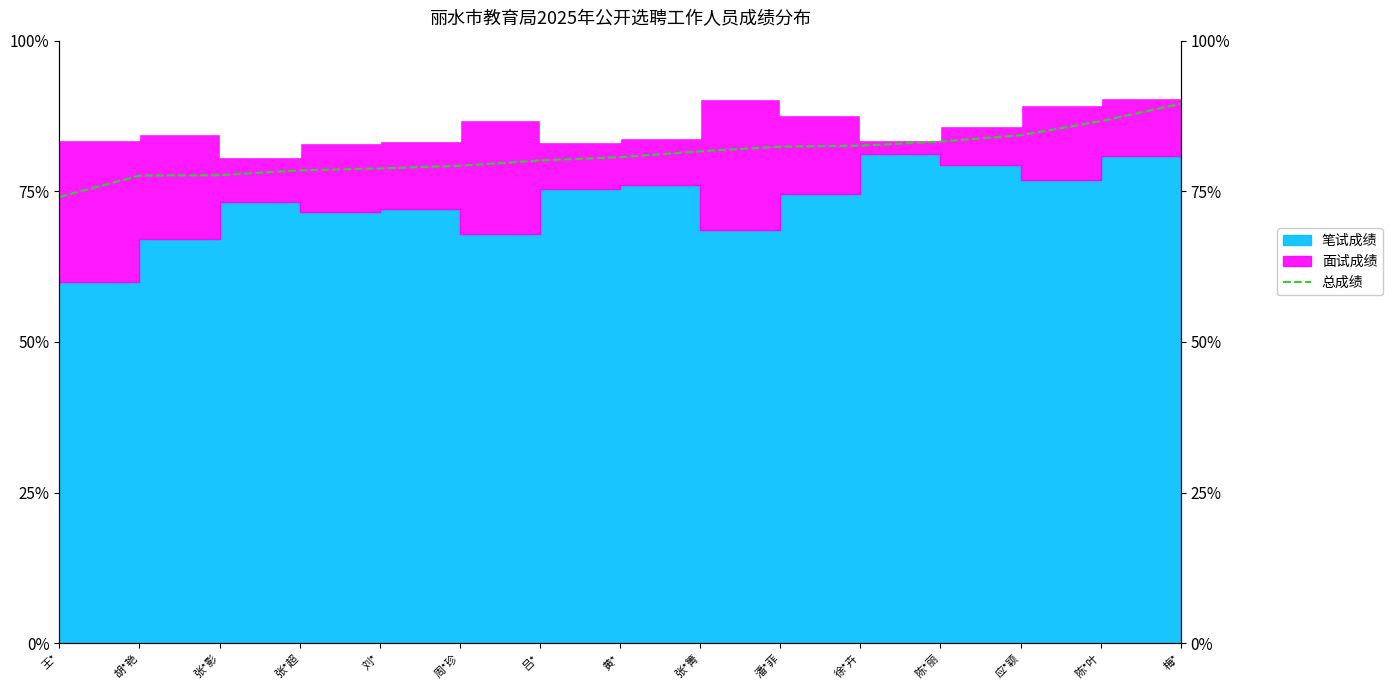

Rank the categories by value from highest to lowest.

梅*, 陈*叶, 应*颖, 陈*丽, 徐*卉, 潘*菲, 张*箐, 黄*, 吕*, 周*珍, 刘*, 张*超, 张*影, 胡*艳, 王*